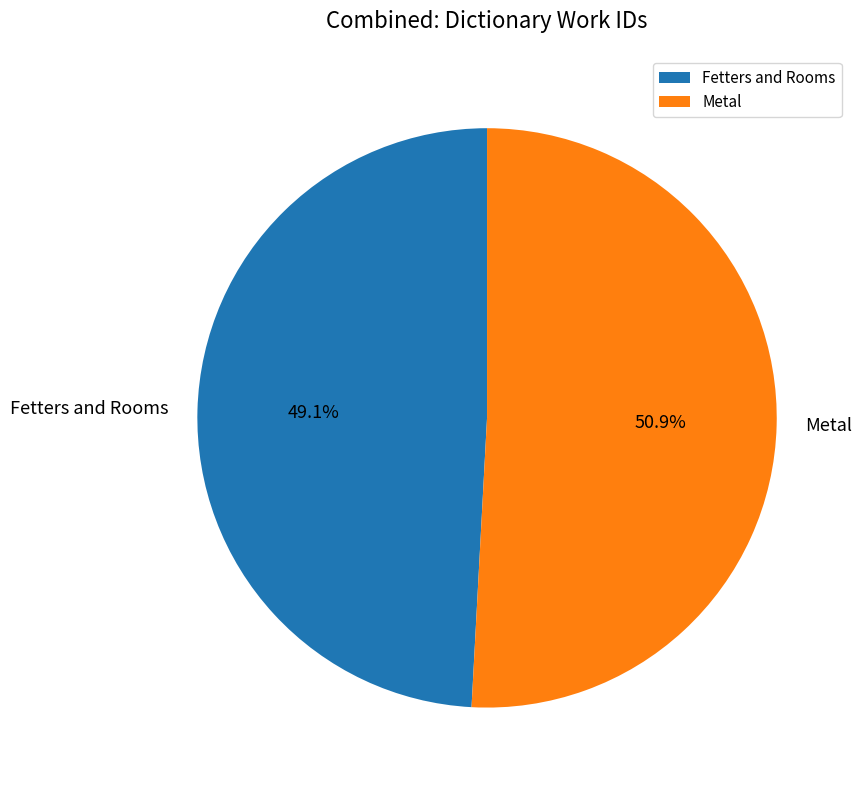

To the nearest percent, what is the combined percentage of Fetters and Rooms and Metal?

100%